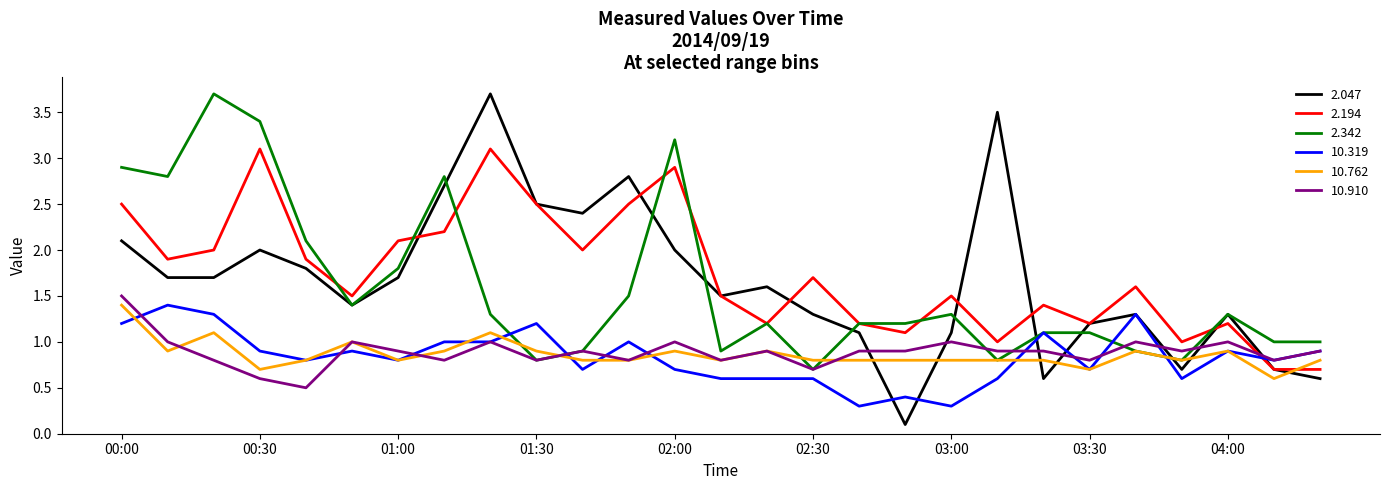

True or false: 10.762 and 2.047 cross at least once.

True